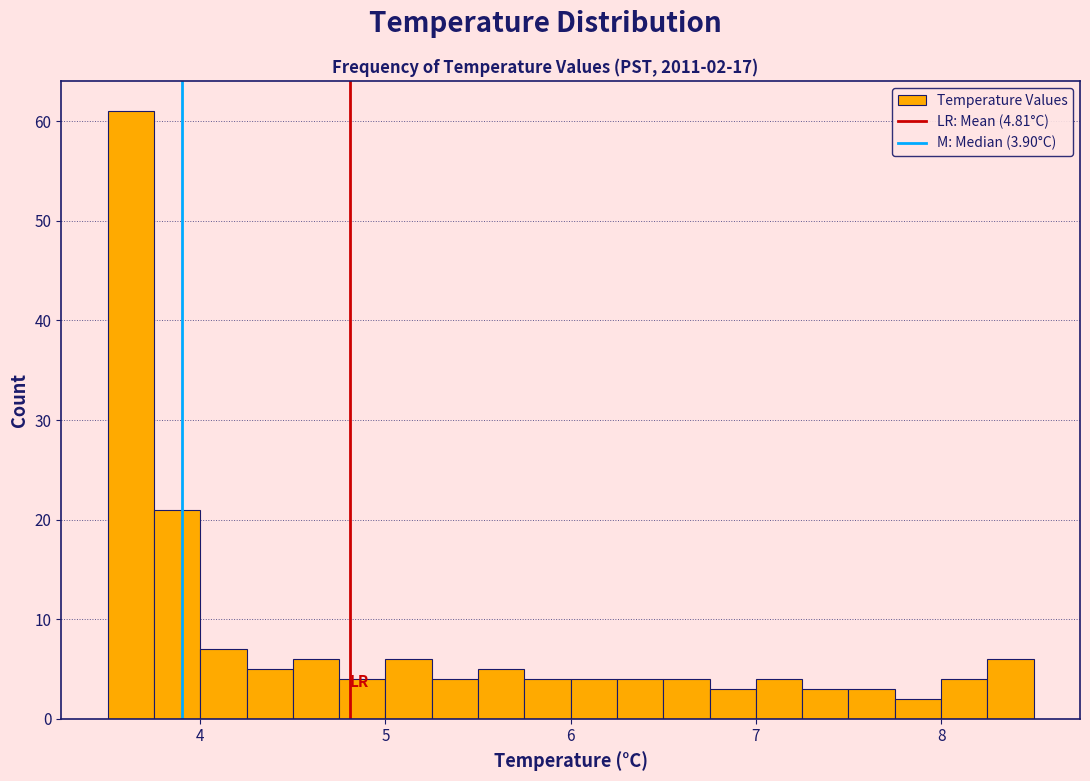

Read against the x-axis, roughly where is the centre of the tallest bar?

3.6